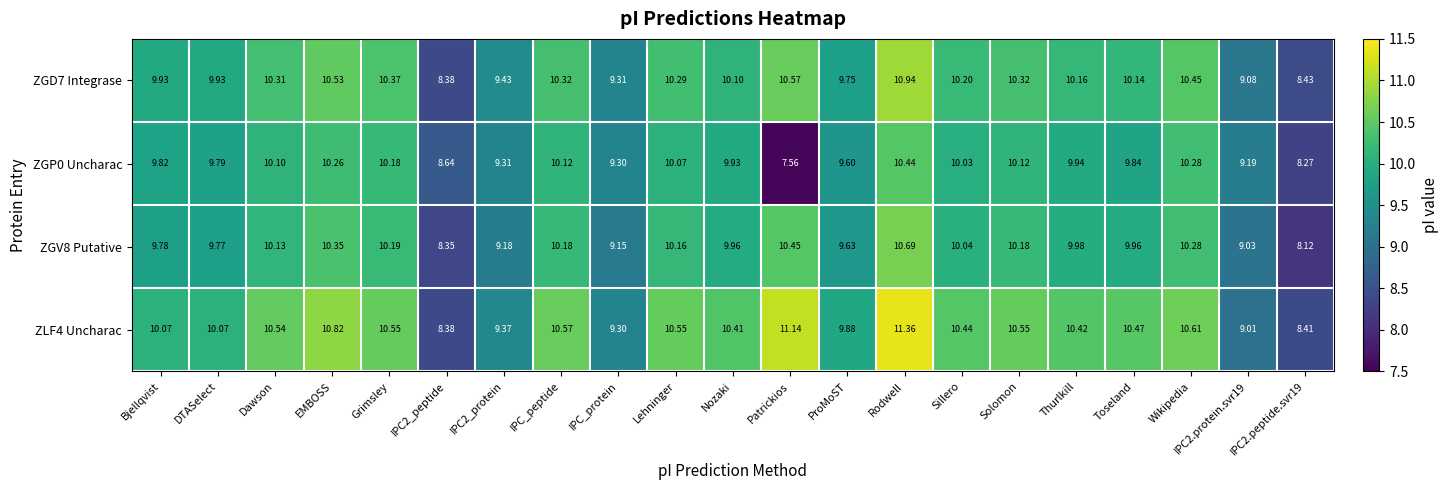

Rank the series by their average value, from lowest to highest.

ZGP0 Uncharac, ZGV8 Putative, ZGD7 Integrase, ZLF4 Uncharac